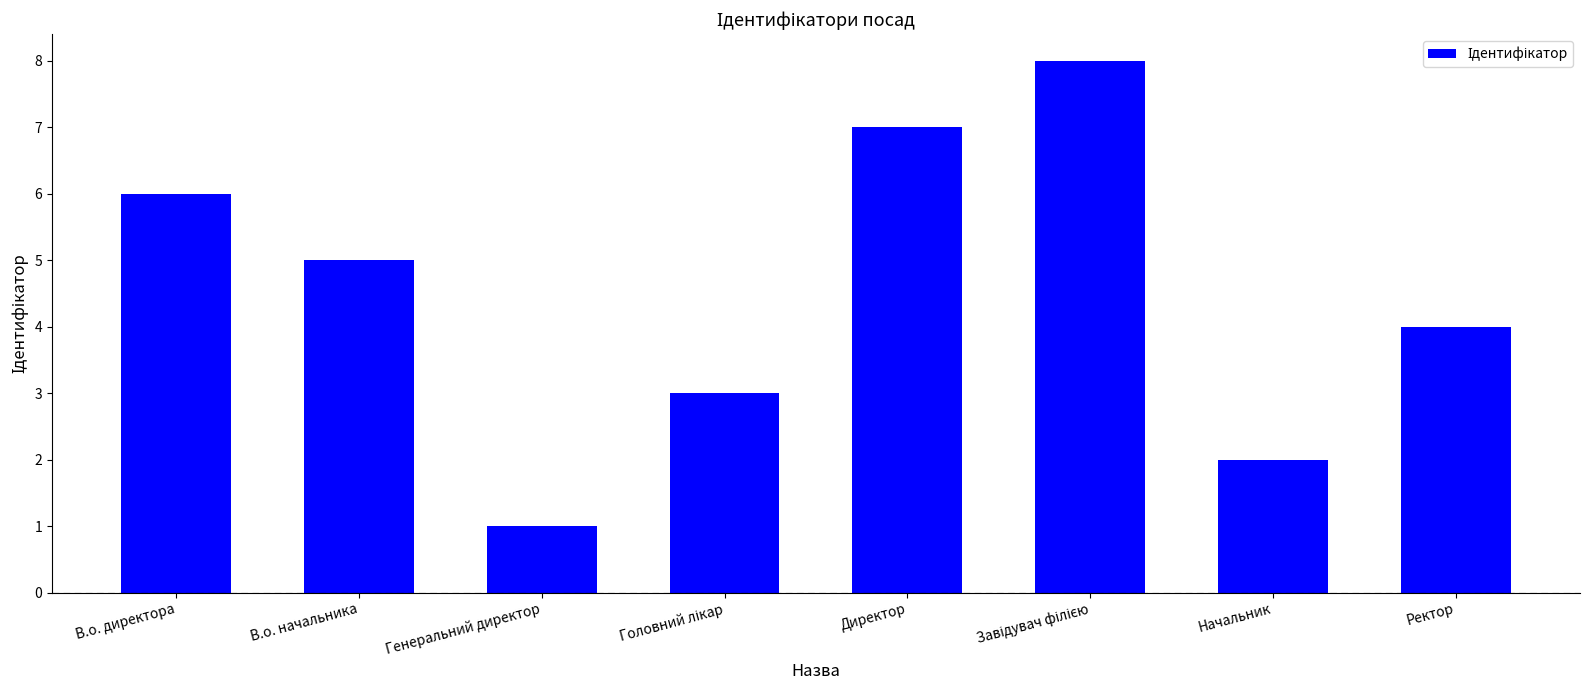

Does the chart contain stacked bars?

No